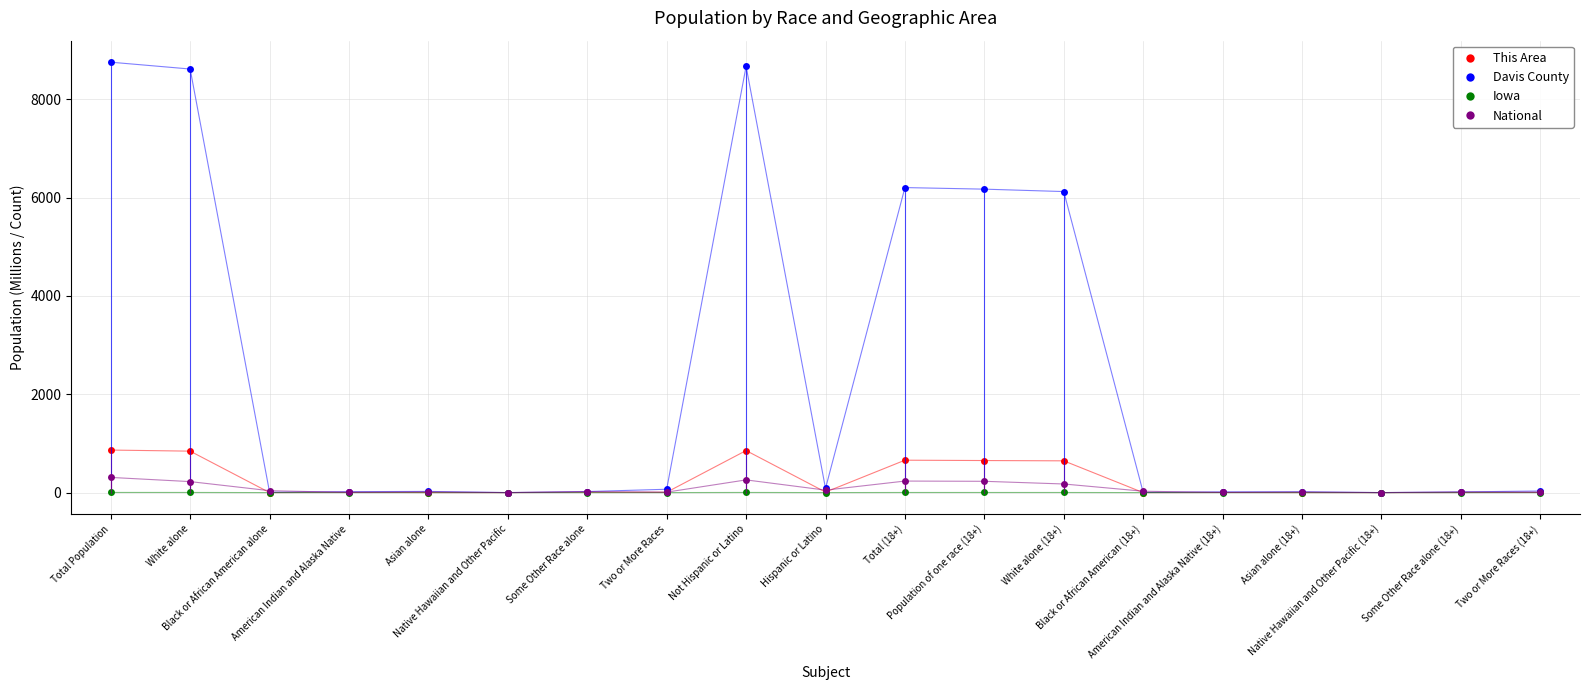

What position from the right is Asian alone (18+)?

4